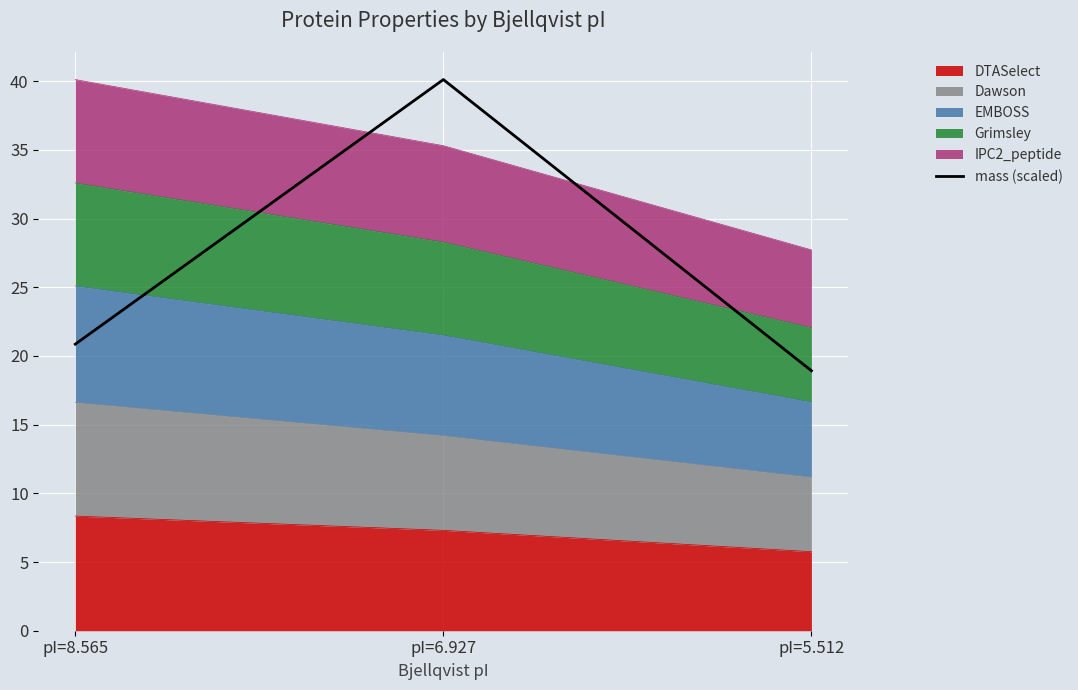

What is the ratio of the value at pI=5.512 to the value at pI=8.565?

0.9